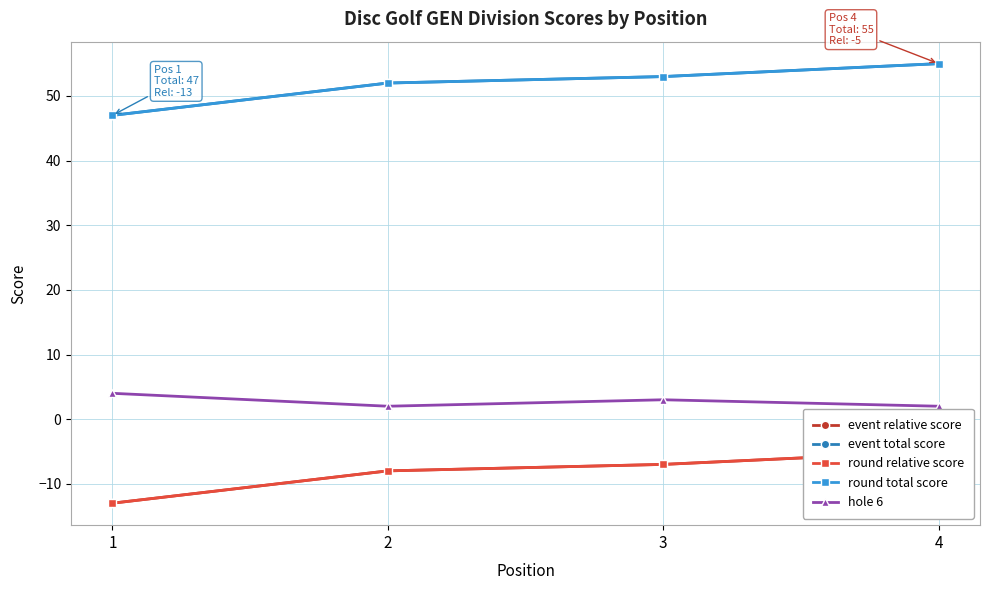

What is the spread (max minus min) of values at 2?

60